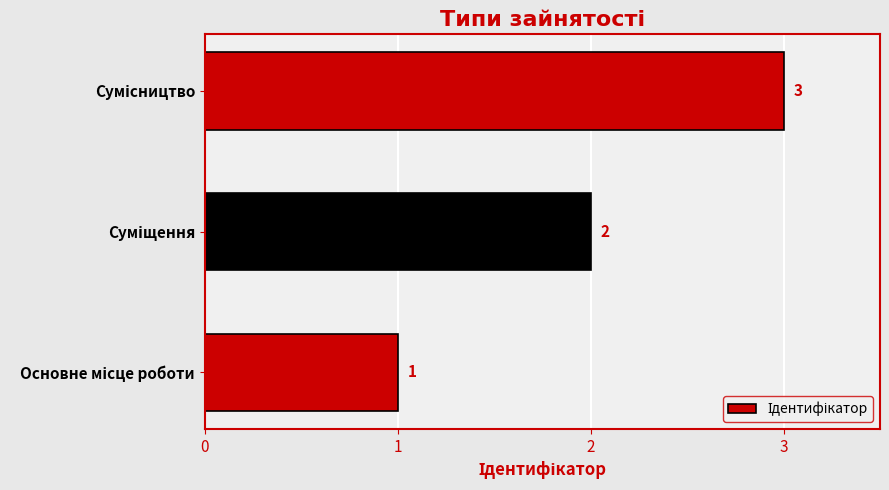

What is the maximum value shown in the chart?

3